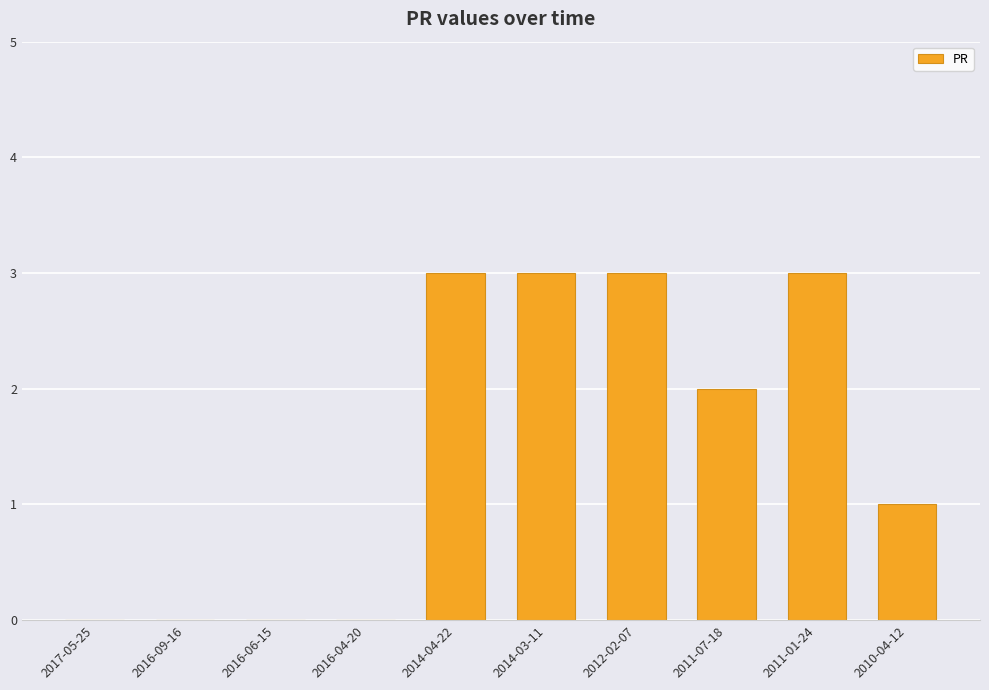

What is the change in value from 2016-09-16 to 2014-04-22?

+3